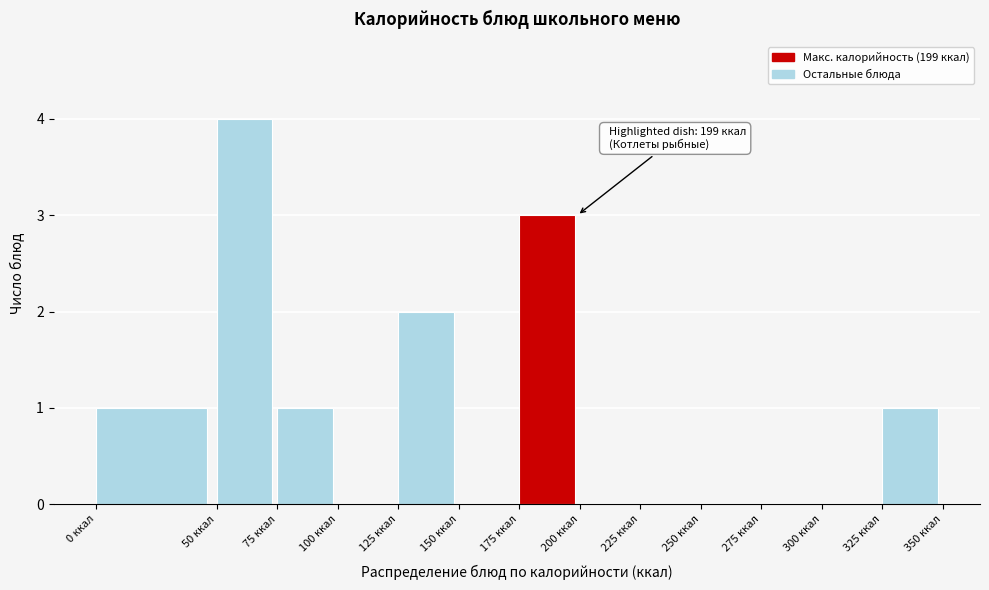

Which range on the x-axis has the tallest bar?

50 to 75